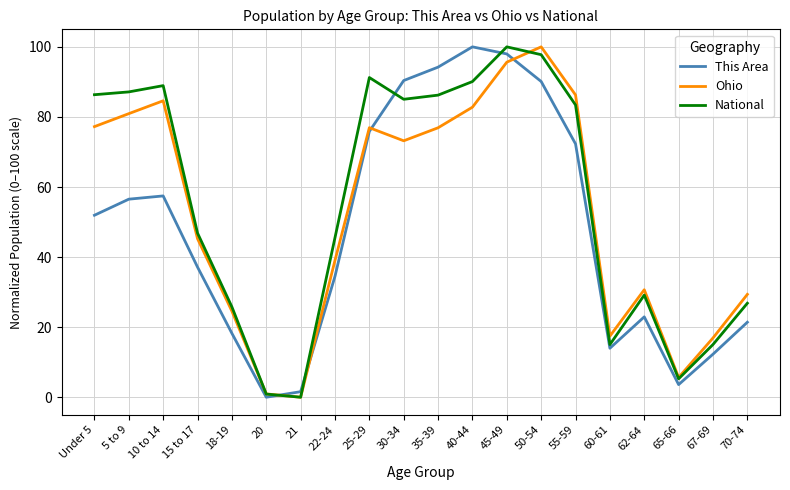

Which category has the lowest value in the Ohio series?

21